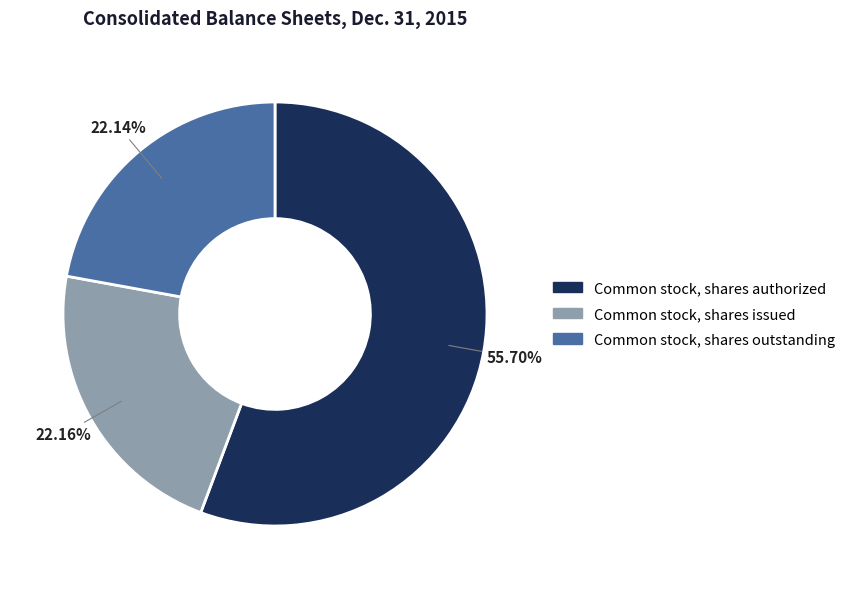

Which has a higher value, Common stock, shares outstanding or Common stock, shares authorized?

Common stock, shares authorized